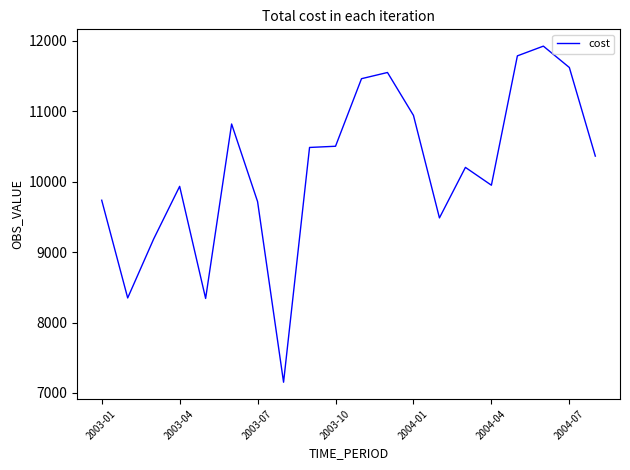

What is the maximum value shown in the chart?

11923